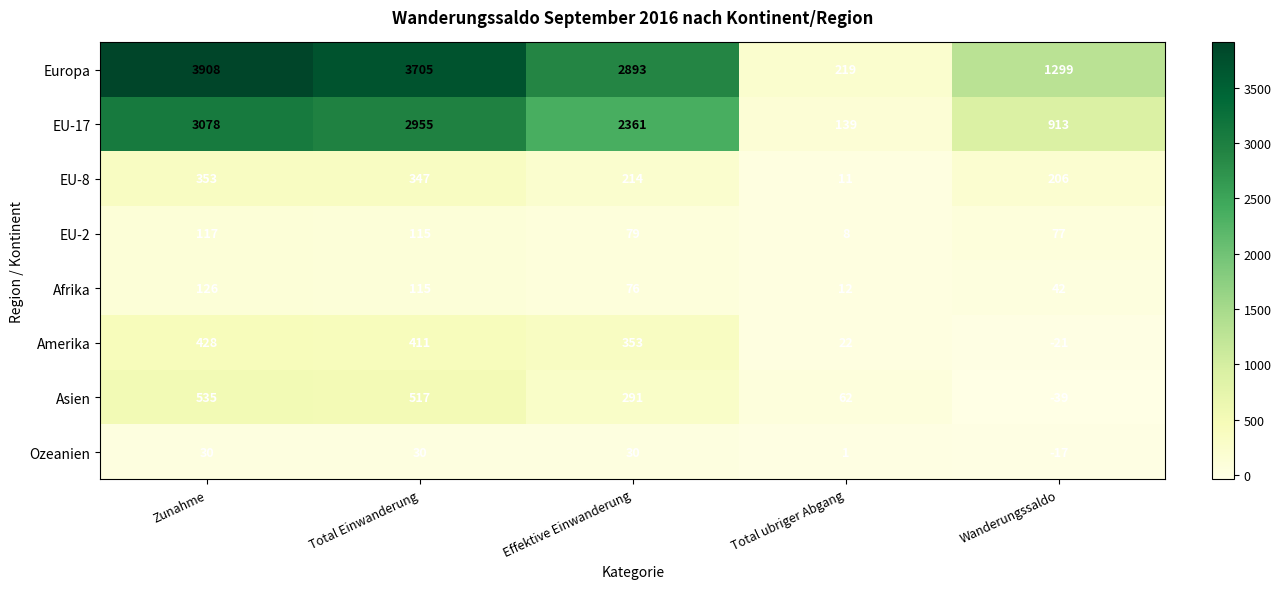

Where is EU-2 nearest to the value 62?

Wanderungssaldo